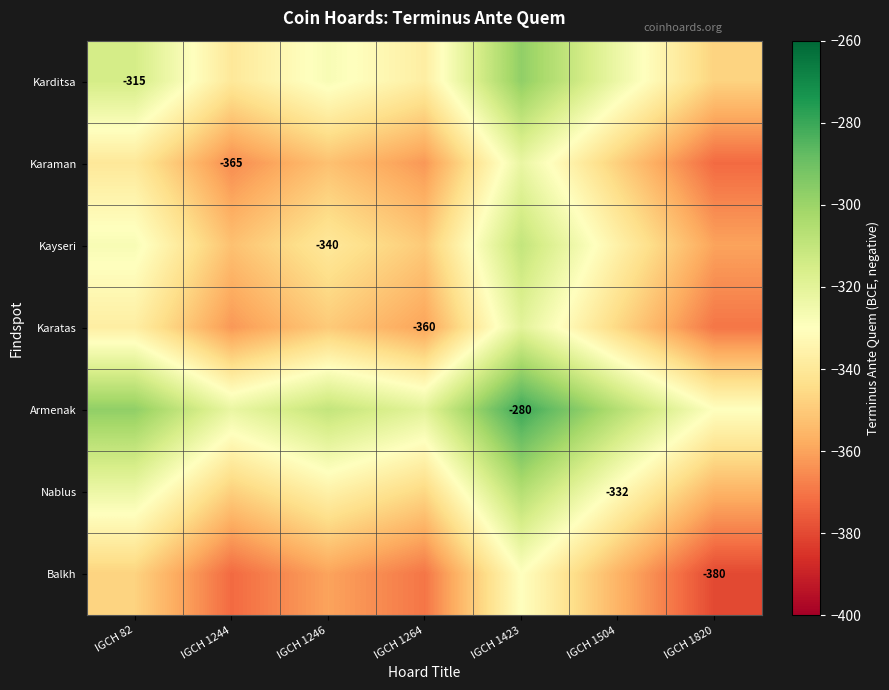

The Nablus series shows -332.0 at IGCH 1504. True or false?

True